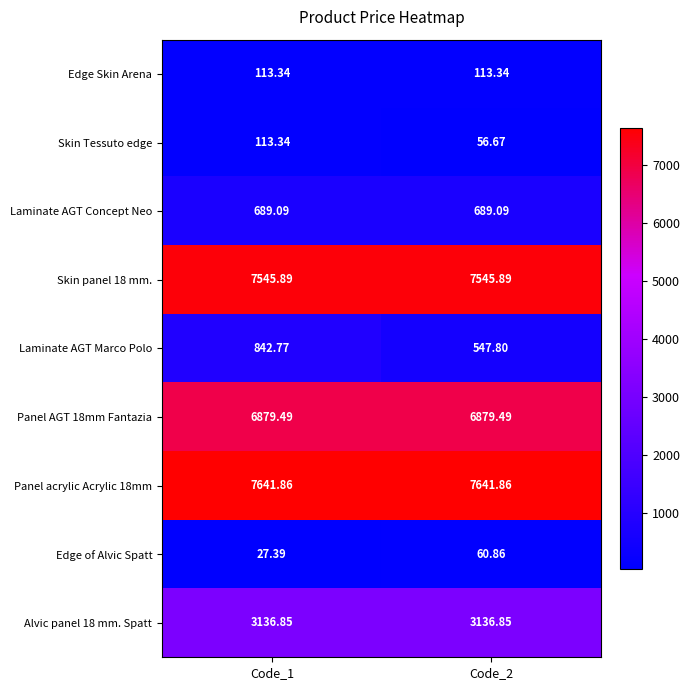

Is the value of Panel acrylic Acrylic 18mm at Code_2 greater than the value of Skin Tessuto edge at Code_1?

Yes